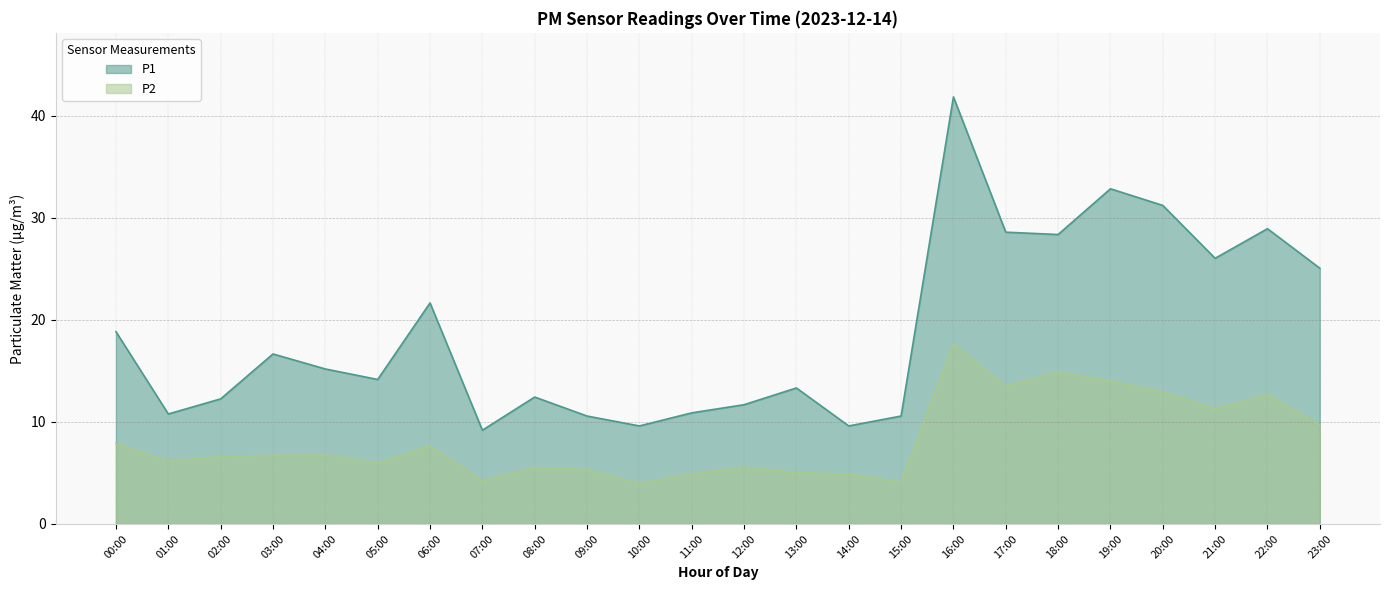

At 12:00, list the series in order from smallest to largest.

P2, P1